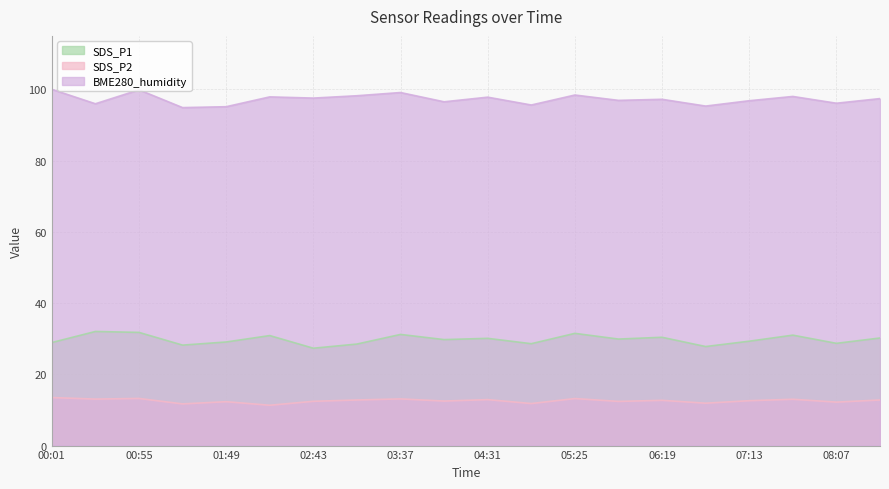

Reading right to left, list all the values displayed in this chart.

SDS_P1: 30.2	28.7	31.0	29.3	27.8	30.4	29.9	31.5	28.6	30.1	29.8	31.2	28.5	27.3	30.9	29.1	28.2	31.8	32.0	28.9
SDS_P2: 12.8	12.2	13.0	12.6	11.9	12.7	12.4	13.2	11.8	12.9	12.5	13.1	12.8	12.4	11.3	12.3	11.7	13.2	13.1	13.5
BME280_humidity: 97.4	96.1	98.0	96.8	95.3	97.2	96.9	98.4	95.6	97.8	96.5	99.1	98.2	97.5	97.9	95.1	94.9	99.9	96.0	100.0